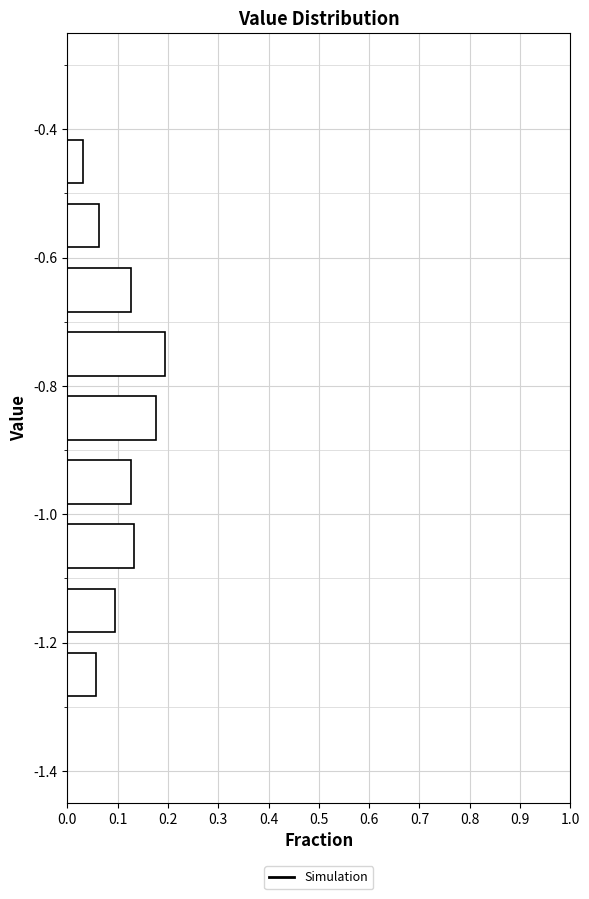

Reading bottom to top, transcribe this chart: for each bar, give the range it covers on the y-axis and its length. The values are not printed on the chart, so give them approximately, as read against the axis.

-1.4 to -1.3: 0
-1.3 to -1.2: 0.06
-1.2 to -1.1: 0.09
-1.1 to -1.0: 0.13
-1.0 to -0.9: 0.13
-0.9 to -0.8: 0.18
-0.8 to -0.7: 0.19
-0.7 to -0.6: 0.13
-0.6 to -0.5: 0.06
-0.5 to -0.4: 0.03